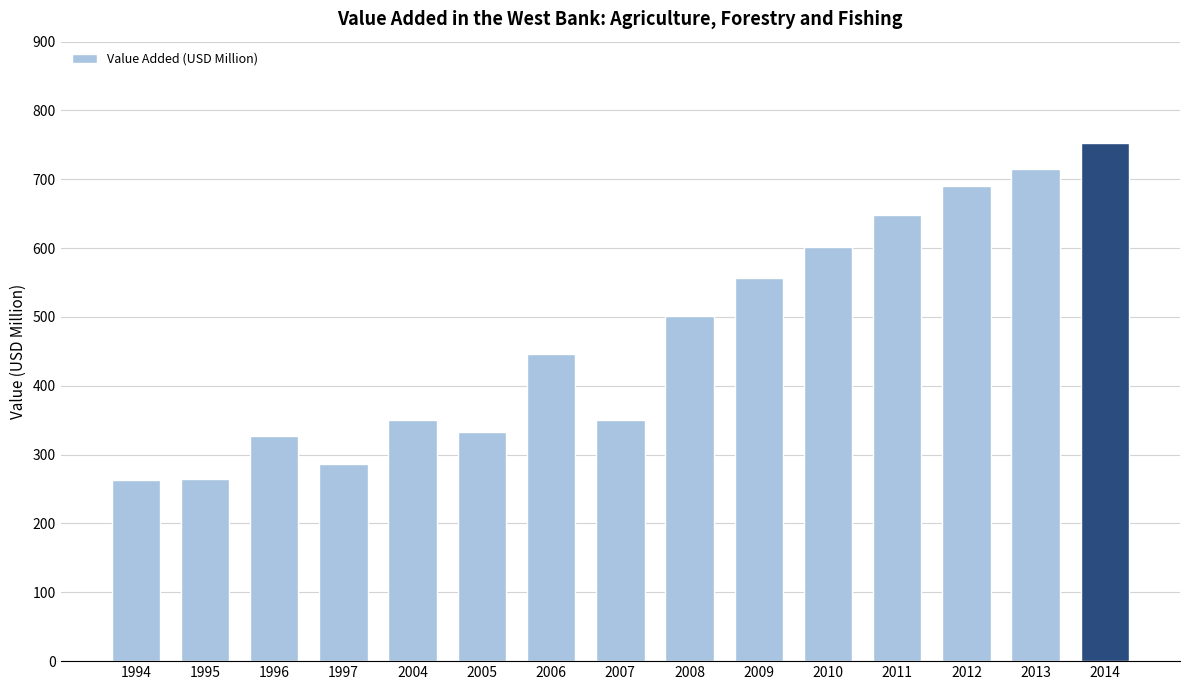

What is the smallest value displayed?

263.0